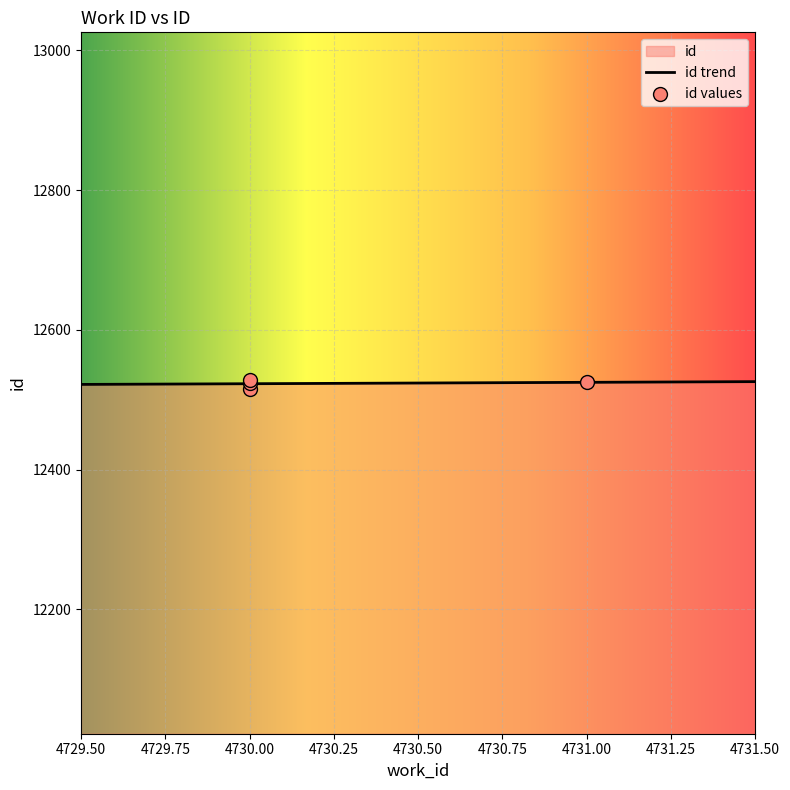

Which has a higher value, 4730 or 4731?

4731